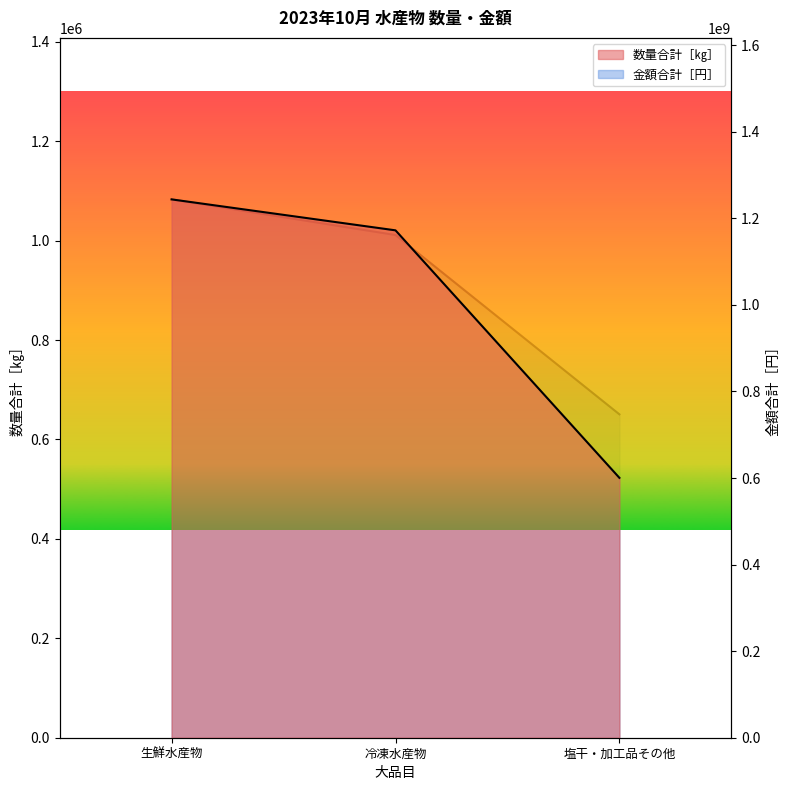

Where is 数量合計［㎏］ nearest to the value 802808?

冷凍水産物